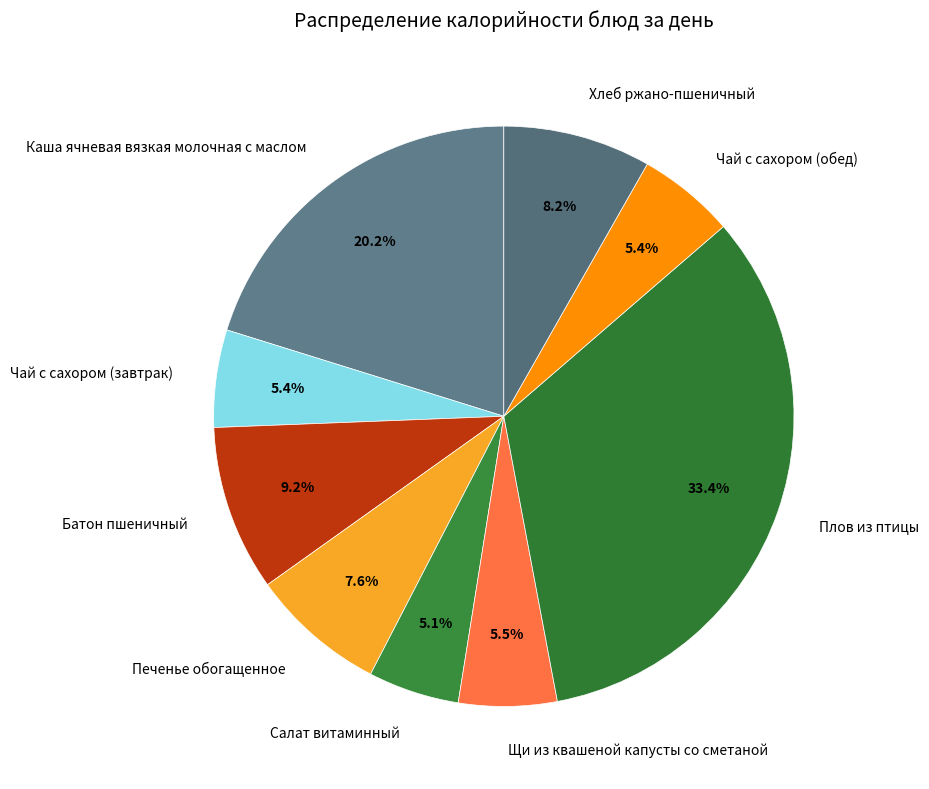

To the nearest percent, what is the difference between the Щи из квашеной капусты со сметаной and Плов из птицы slice percentages?

28%